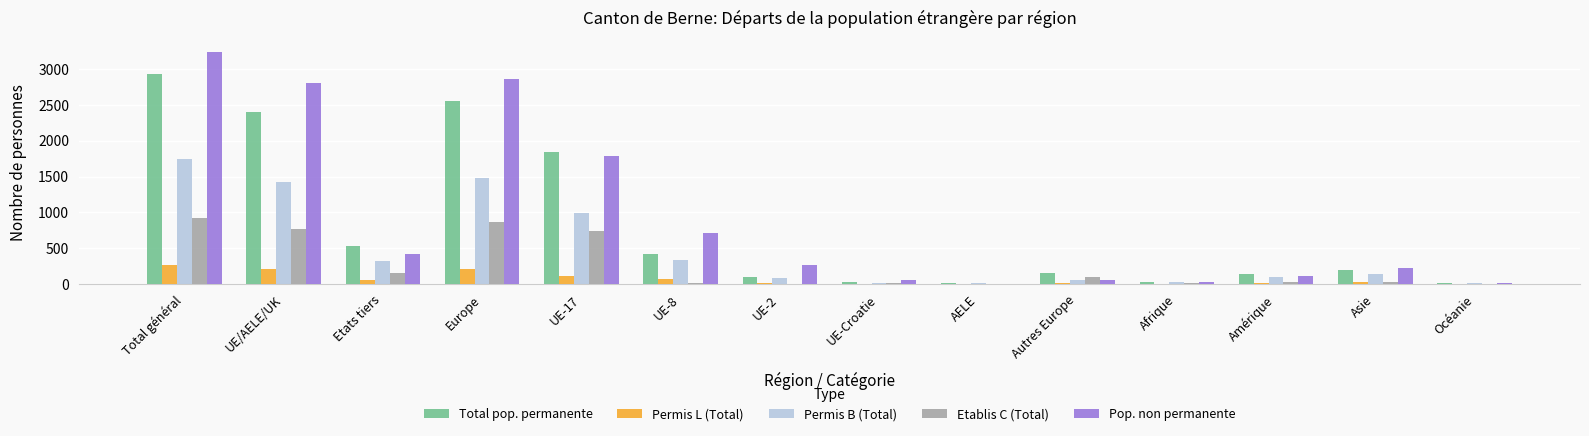

Which category has the highest value across all series?

Total général